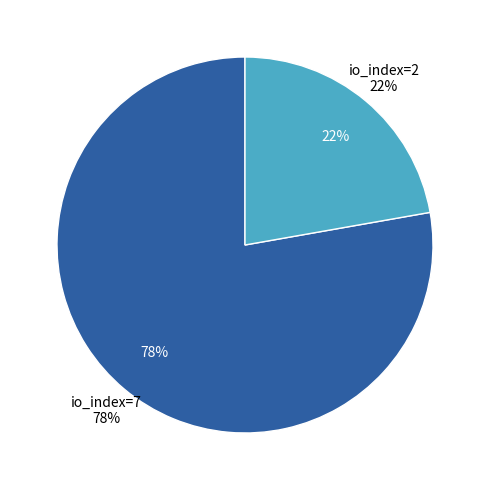

To the nearest percent, what is the average slice percentage?

50%